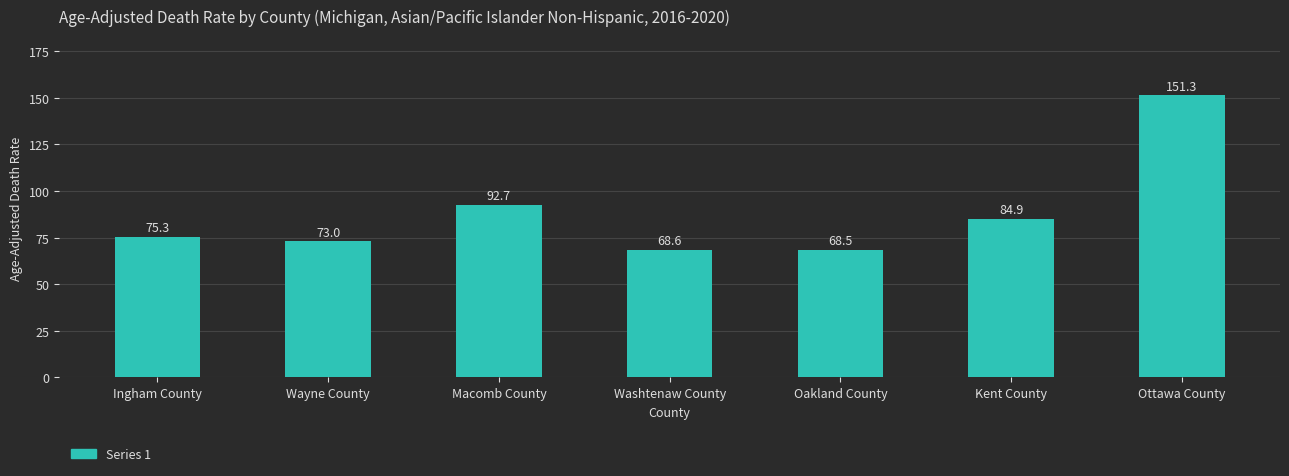

Reading left to right, what are all the values shown in this chart?

75.3	73.0	92.7	68.6	68.5	84.9	151.3